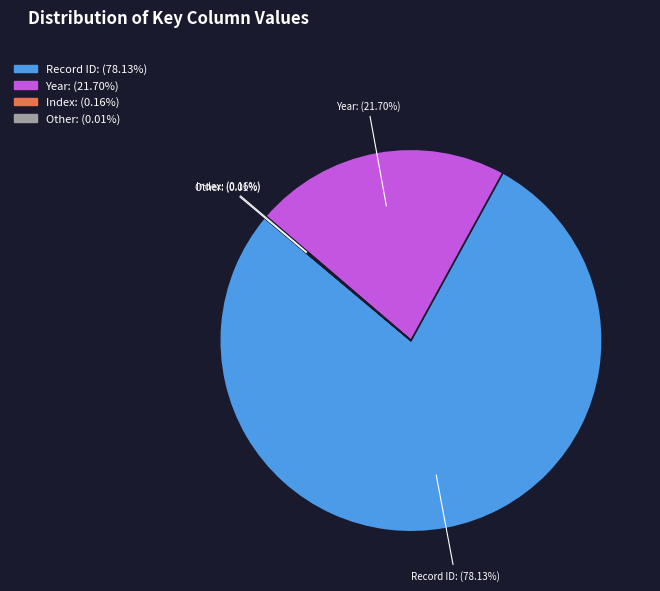

To the nearest percent, what is the difference between the largest and smallest slice percentages?

78%